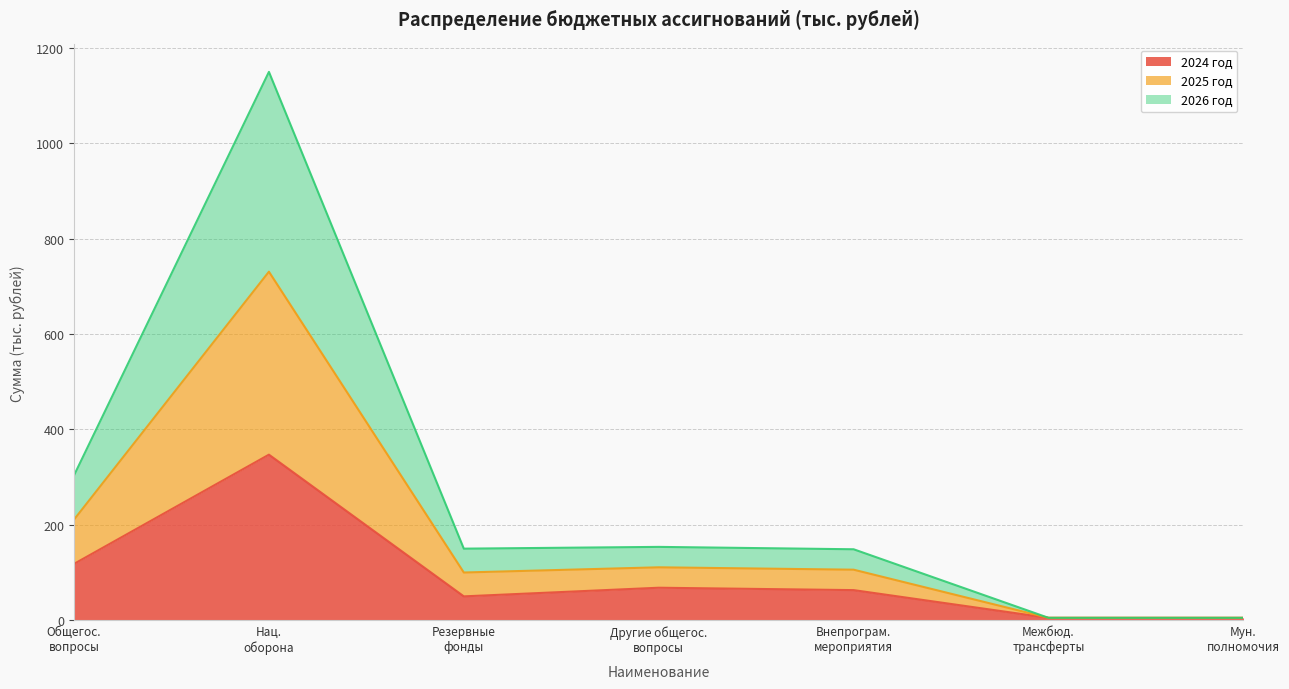

The 2025 год series shows 5.0 at Мун. полномочия. True or false?

True